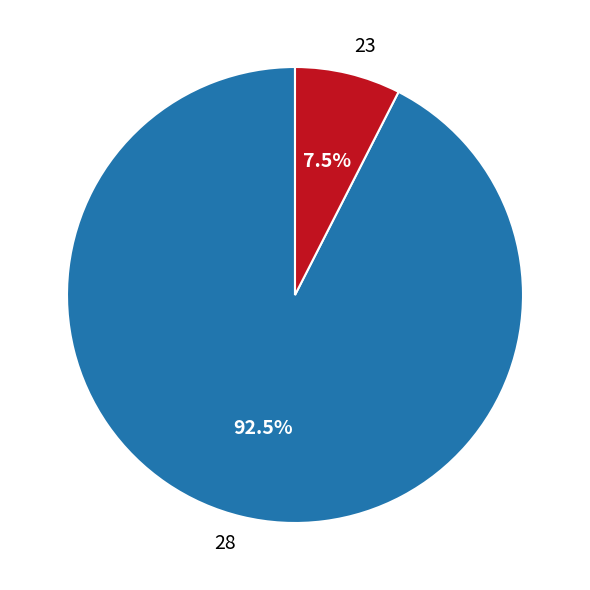

Rank the categories by value from lowest to highest.

23, 28